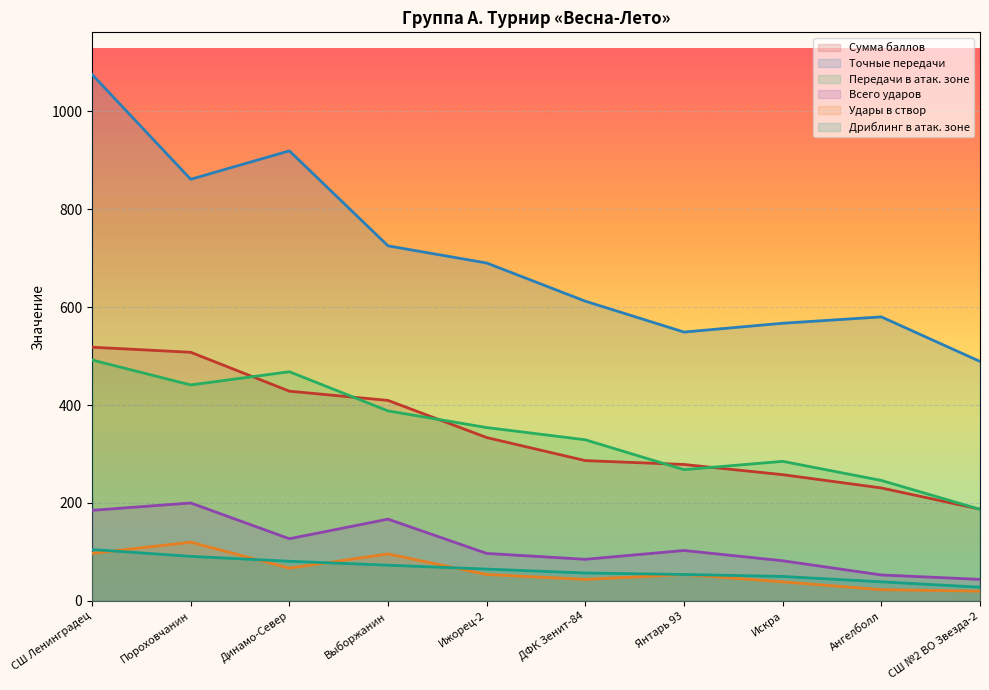

Reading left to right, what are all the values shown in this chart?

Сумма баллов: СШ Ленинградец=518.1	Пороховчанин=507.7	Динамо-Север=428.3	Выборжанин=409.4	Ижорец-2=333.6	ДФК Зенит-84=286.5	Янтарь 93=278.6	Искра=257.8	Ангелболл=230.7	СШ №2 ВО Звезда-2=187.3
Точные передачи: СШ Ленинградец=1075.0	Пороховчанин=861.0	Динамо-Север=919.0	Выборжанин=725.0	Ижорец-2=690.0	ДФК Зенит-84=612.0	Янтарь 93=549.0	Искра=567.0	Ангелболл=580.0	СШ №2 ВО Звезда-2=489.0
Передачи в атак. зоне: СШ Ленинградец=492.0	Пороховчанин=441.0	Динамо-Север=468.0	Выборжанин=388.0	Ижорец-2=354.0	ДФК Зенит-84=329.0	Янтарь 93=268.0	Искра=285.0	Ангелболл=246.0	СШ №2 ВО Звезда-2=187.0
Всего ударов: СШ Ленинградец=185.0	Пороховчанин=200.0	Динамо-Север=127.0	Выборжанин=167.0	Ижорец-2=97.0	ДФК Зенит-84=85.0	Янтарь 93=103.0	Искра=82.0	Ангелболл=53.0	СШ №2 ВО Звезда-2=44.0
Удары в створ: СШ Ленинградец=97.0	Пороховчанин=120.0	Динамо-Север=67.0	Выборжанин=96.0	Ижорец-2=54.0	ДФК Зенит-84=44.0	Янтарь 93=54.0	Искра=39.0	Ангелболл=23.0	СШ №2 ВО Звезда-2=20.0
Дриблинг в атак. зоне: СШ Ленинградец=105.0	Пороховчанин=91.0	Динамо-Север=81.0	Выборжанин=73.0	Ижорец-2=65.0	ДФК Зенит-84=57.0	Янтарь 93=54.0	Искра=50.0	Ангелболл=39.0	СШ №2 ВО Звезда-2=28.0